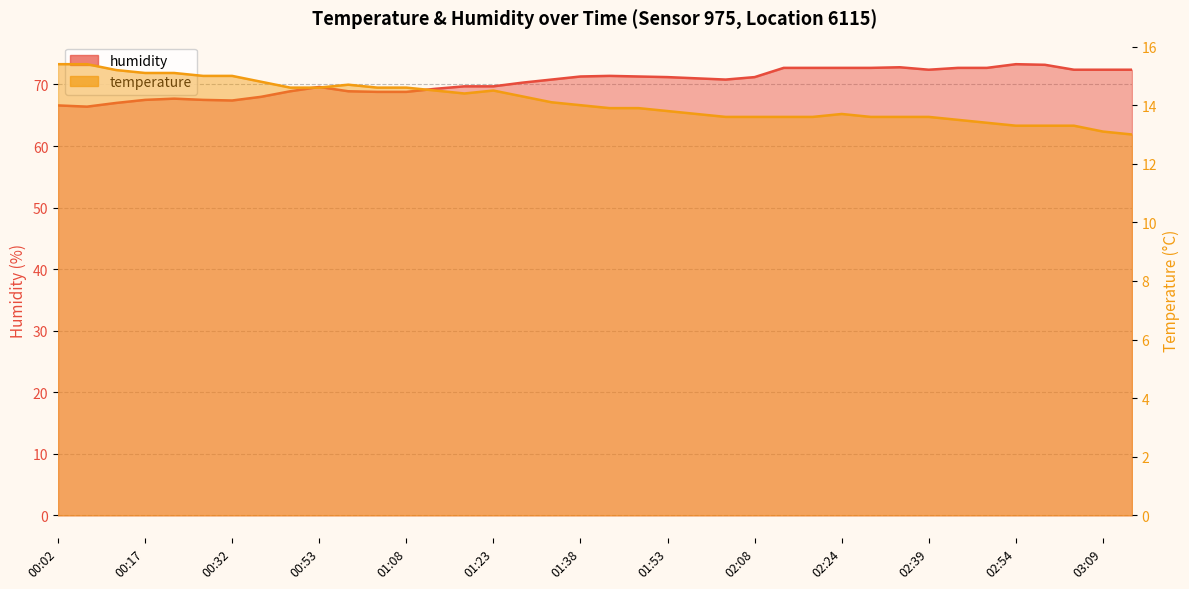

What is the difference between the temperature values at 02:14 and 02:59?

0.3